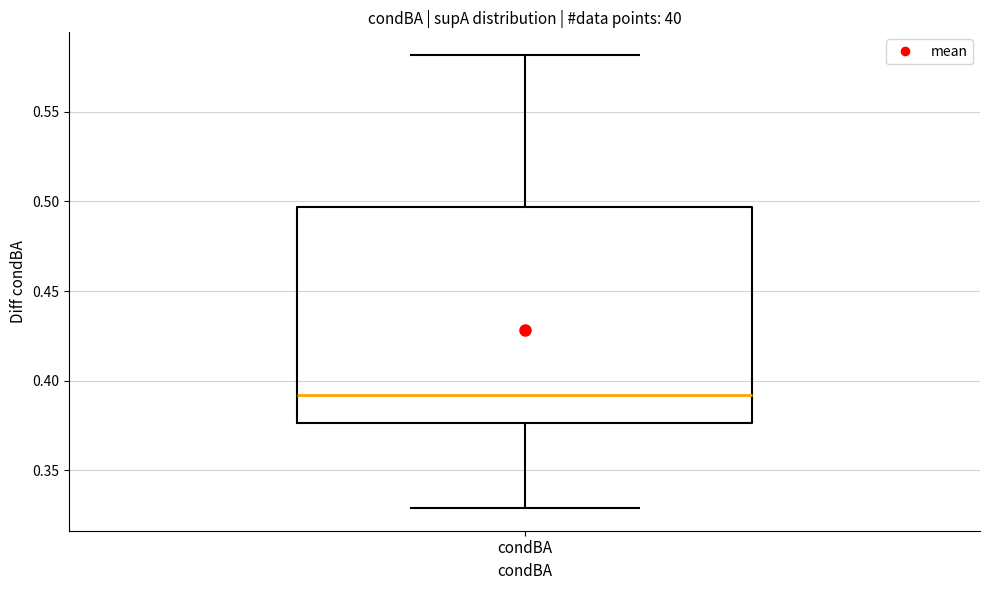

Transcribe this box plot: give where the median line is, the range the box spans, and where the two whiskers end, as read against the y-axis. The values are not printed on the chart, so give them approximately, as read against the axis.

median 0.390, box 0.375 to 0.495, whiskers 0.330 to 0.580